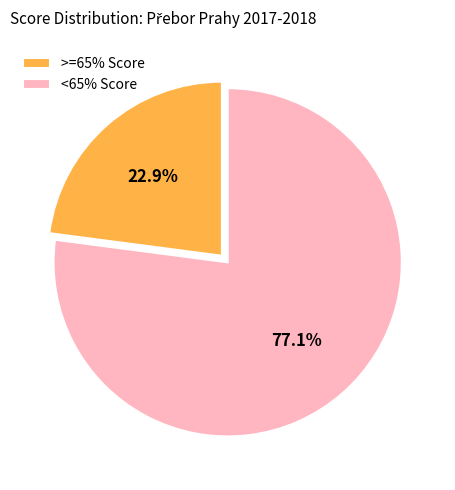

What is the ratio of the value at <65% Score to the value at >=65% Score?

3.4